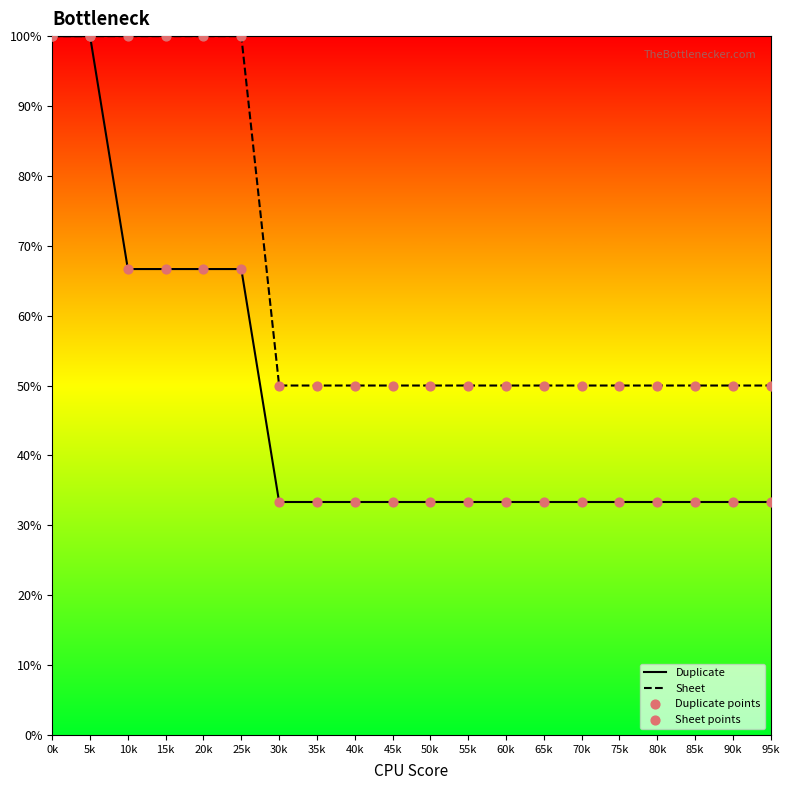

Which series has the largest total across all categories?

Sheet